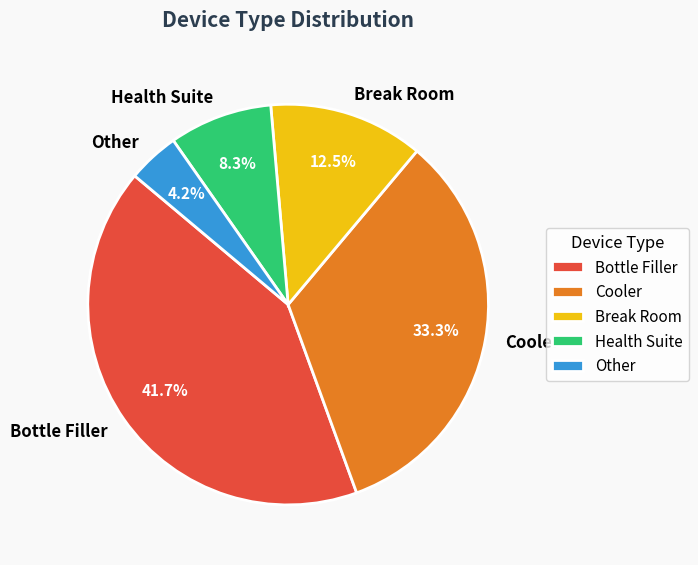

Combined, what portion of the pie is Bottle Filler and Health Suite?

50.0%